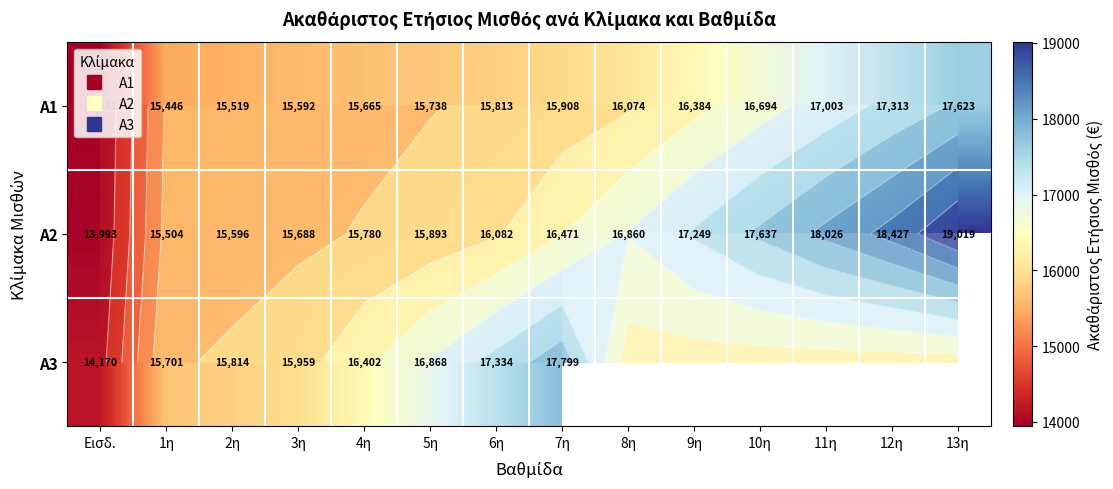

What is the greatest value displayed?

19018.7